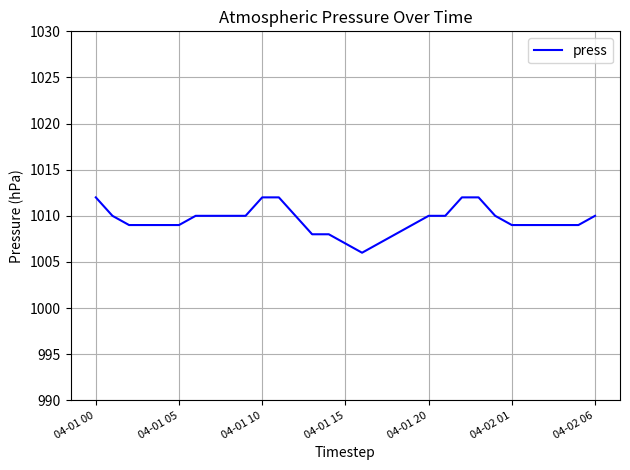

What is the maximum value shown in the chart?

1012